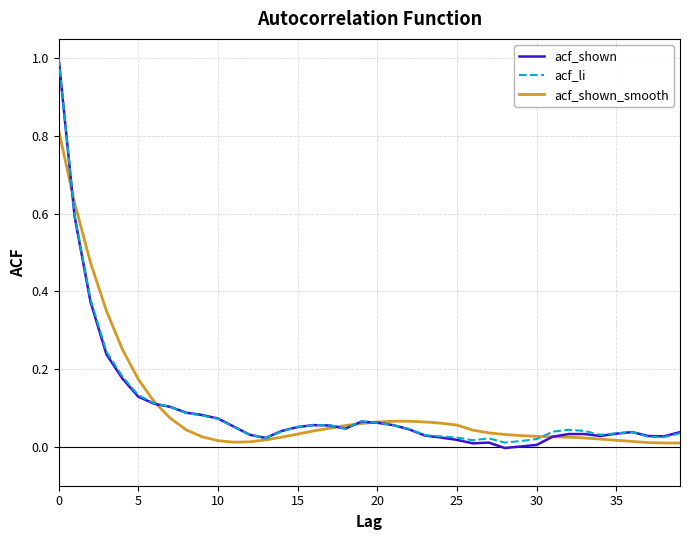

What is the greatest value displayed?

1.0